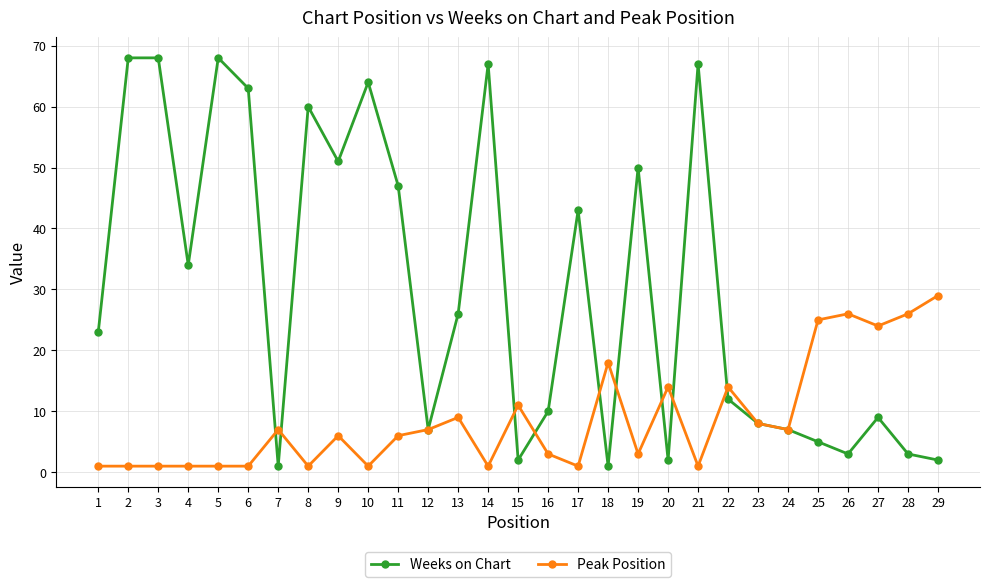

Between 11 and 26, which series saw the biggest shift?

Weeks on Chart